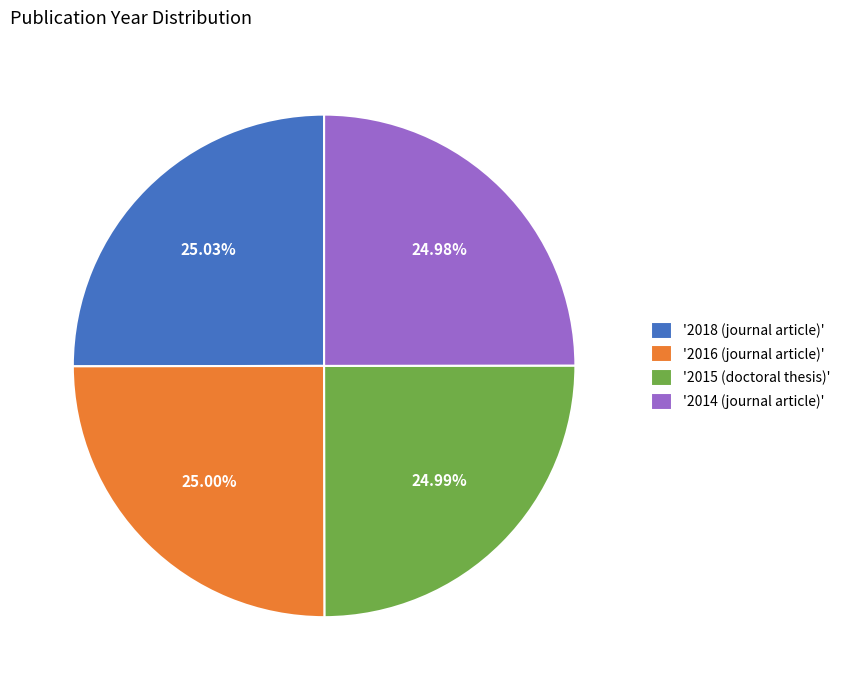

Does any single category account for the majority?

No